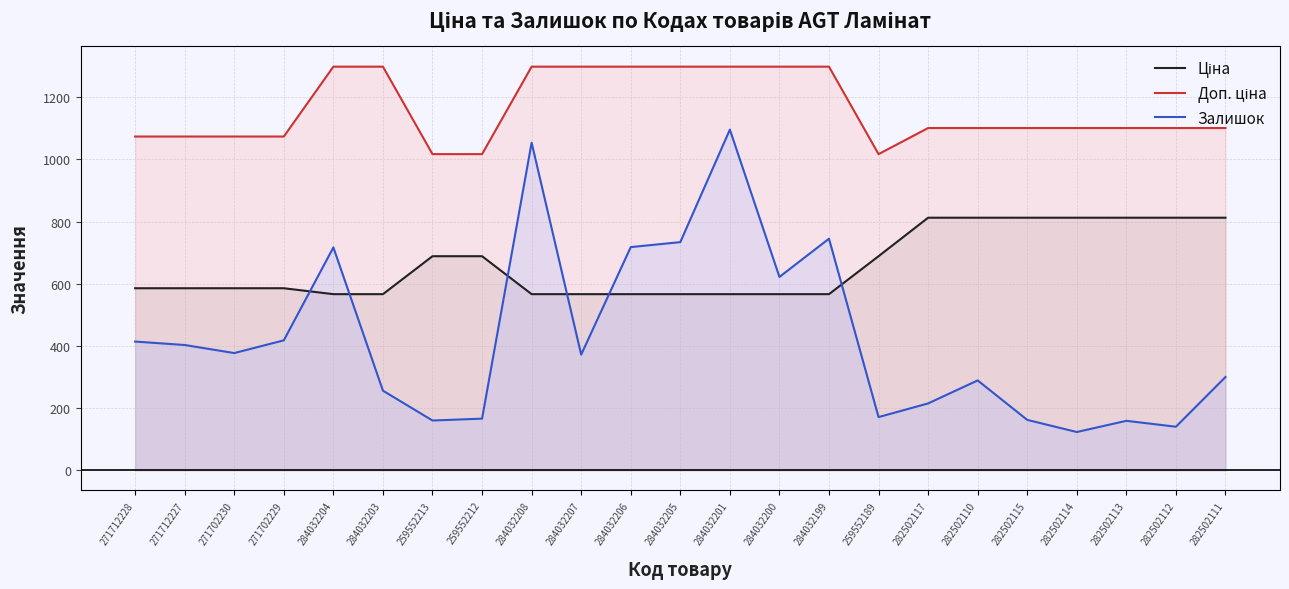

True or false: Доп. ціна has a value of 1341.9 at 259552189.

False